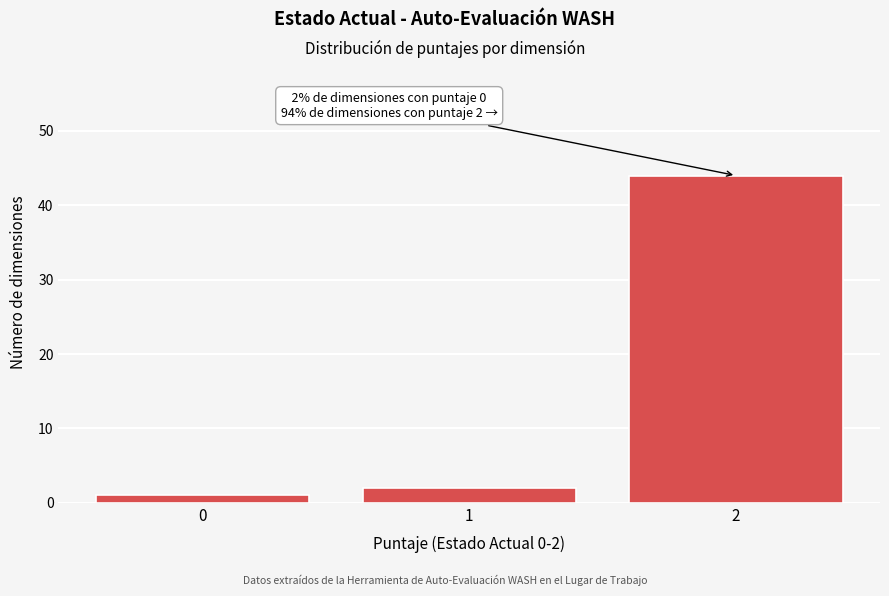

Reading left to right, transcribe all the data shown in this chart.

1	2	44